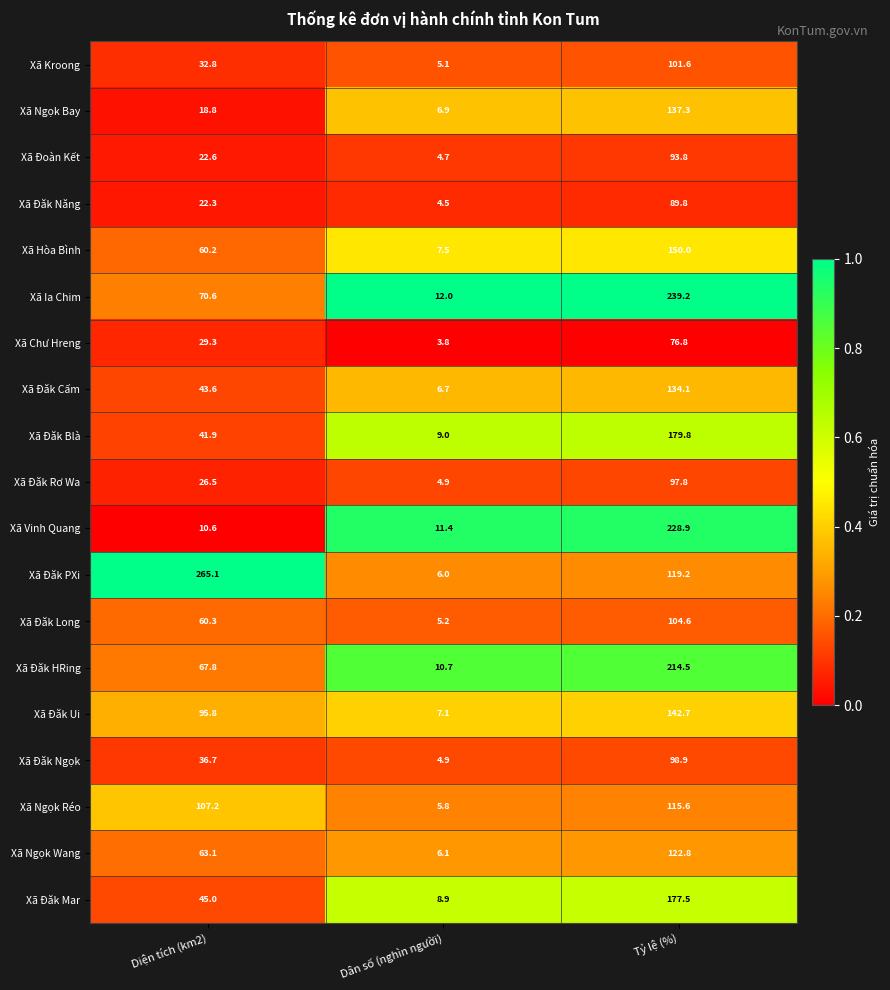

What value does the Xã Ia Chim series have at Tỷ lệ (%)?

239.2